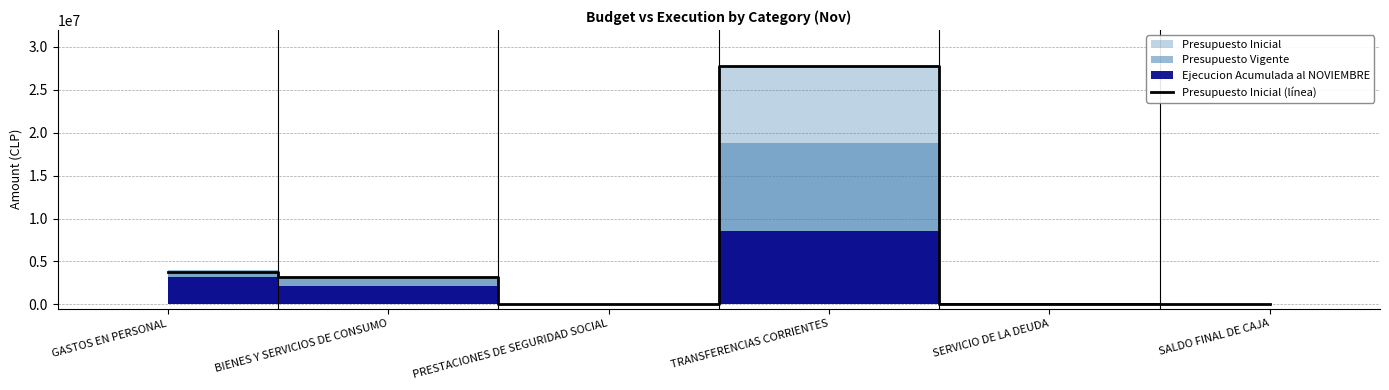

What position from the left is GASTOS EN PERSONAL?

1